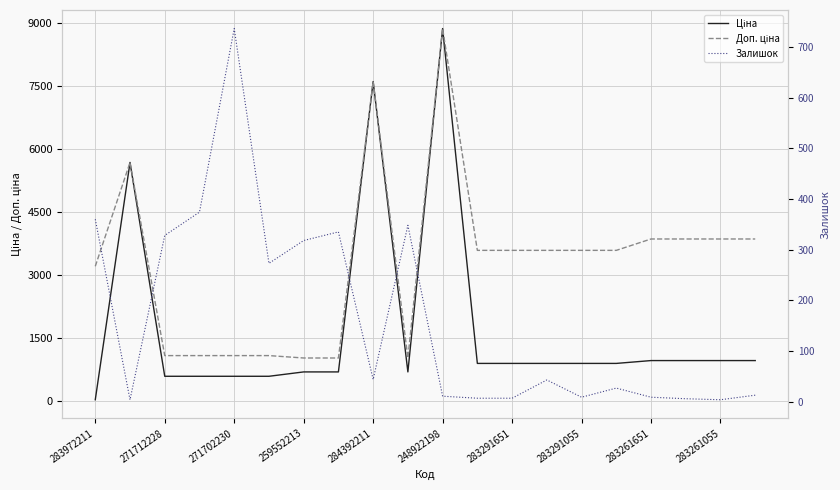

Which category has the lowest value in the Ціна series?

283972211